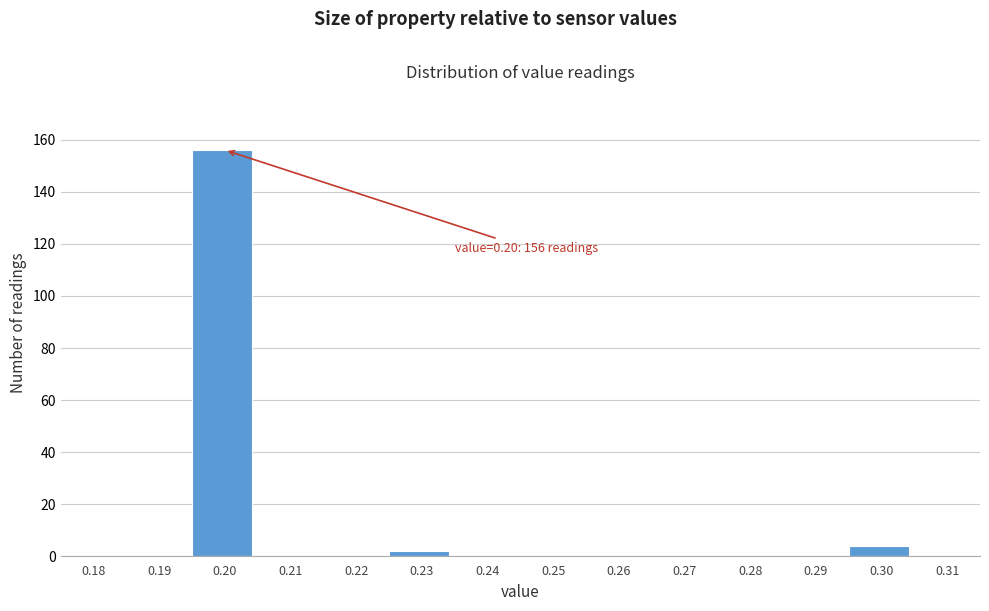

Reading right to left, list all the values displayed in this chart.

0.31=0	0.30=4	0.29=0	0.28=0	0.27=0	0.26=0	0.25=0	0.24=0	0.23=2	0.22=0	0.21=0	0.20=156	0.19=0	0.18=0